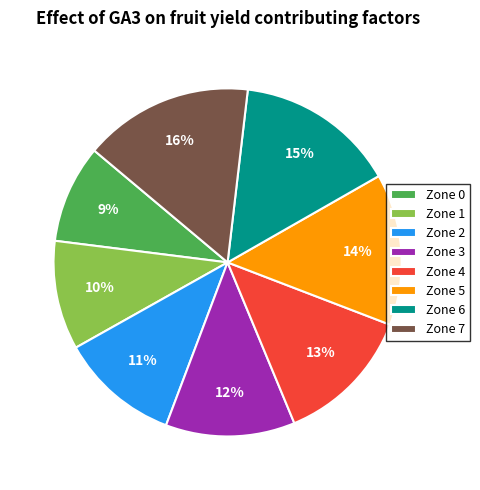

What is the largest slice in the pie chart?

Zone 7